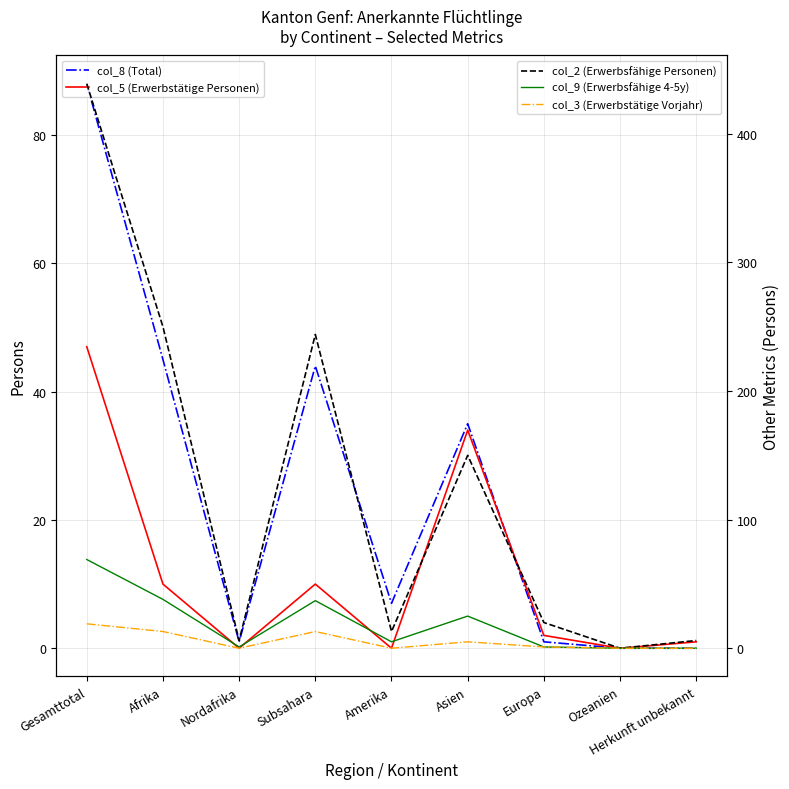

How many distinct data groups are displayed?

5